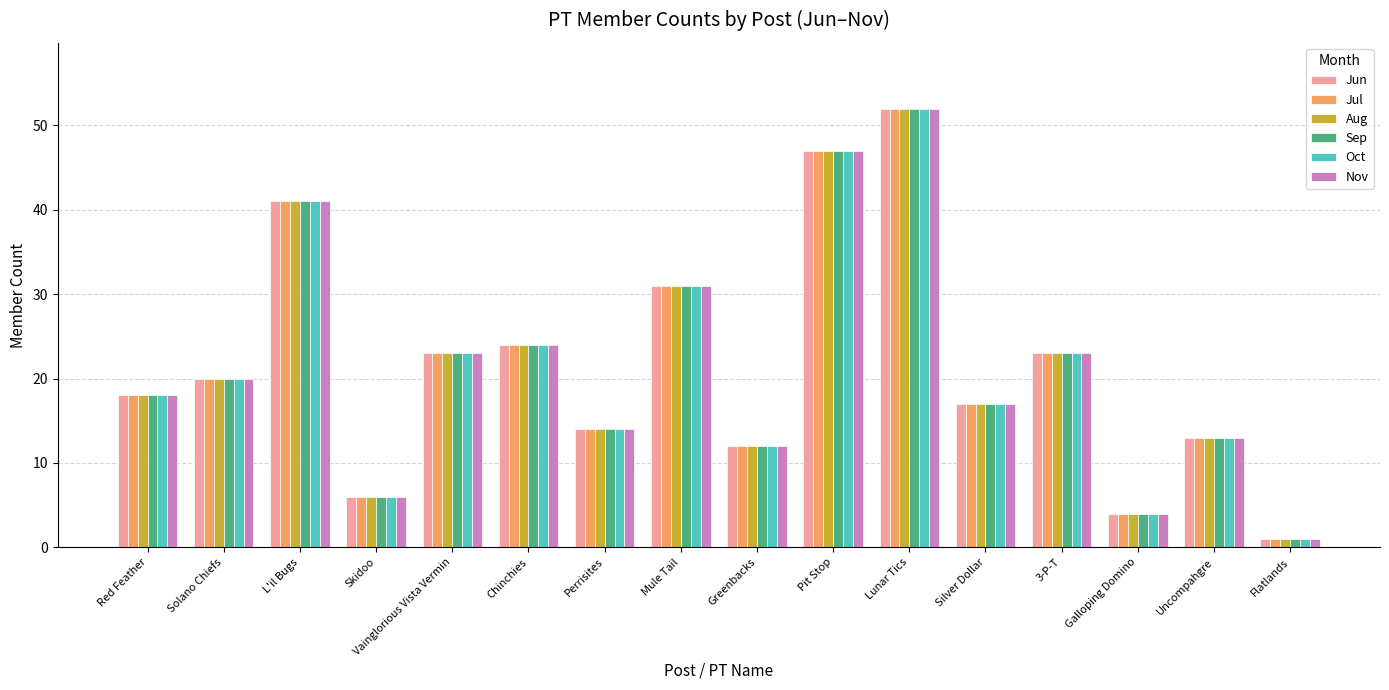

What is the sum of the Nov values at Skidoo and Vainglorious Vista Vermin?

29